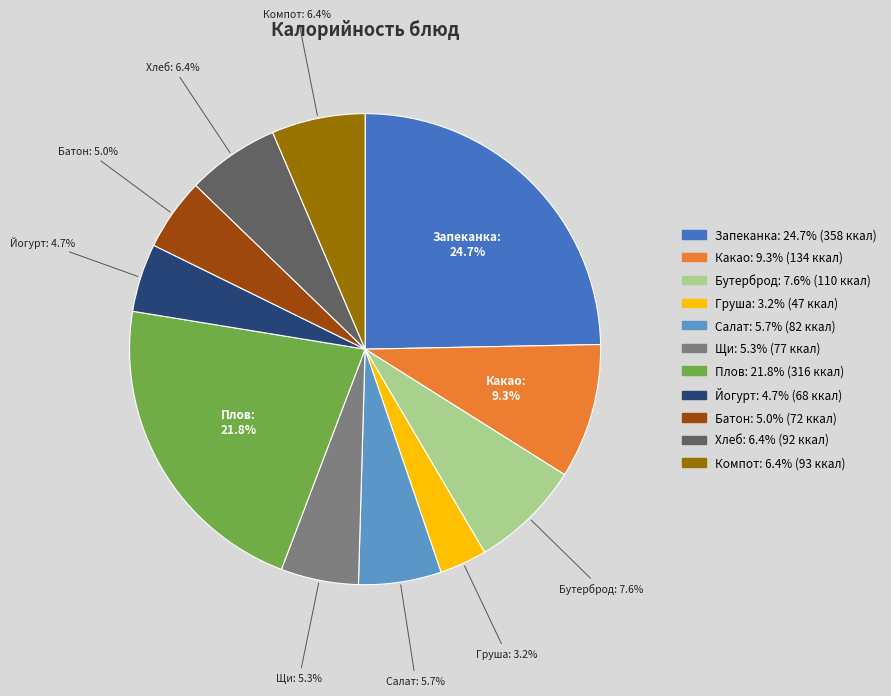

Is there any slice that represents more than half of the pie?

No